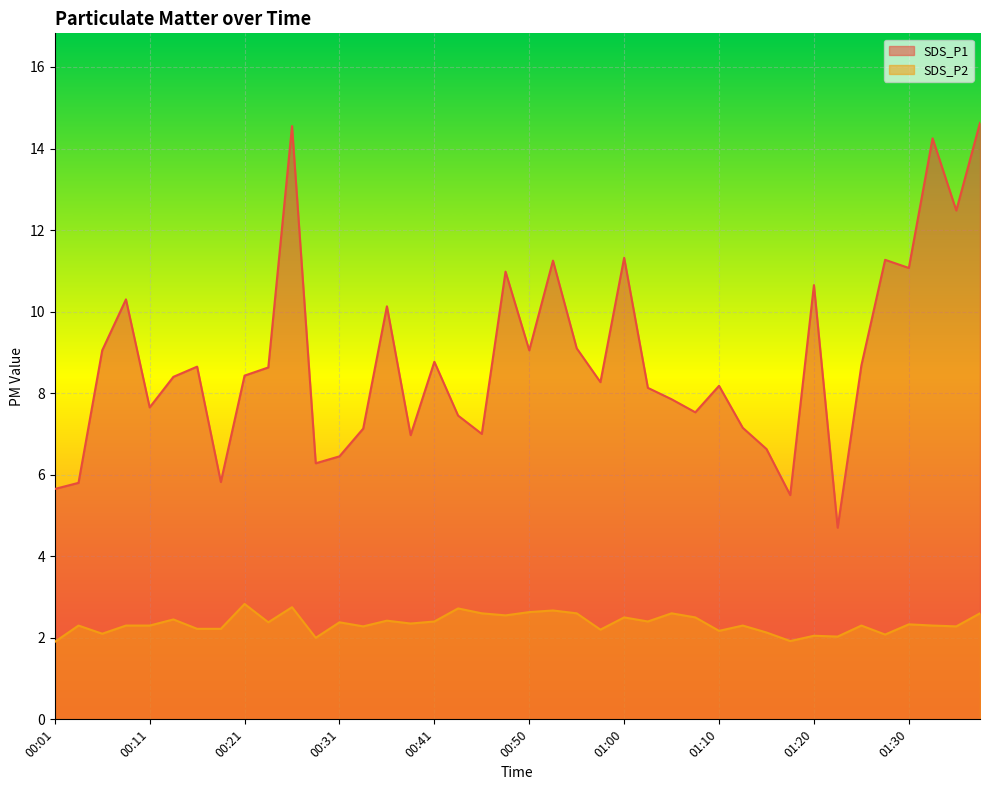

True or false: SDS_P2 and SDS_P1 intersect in this chart.

False